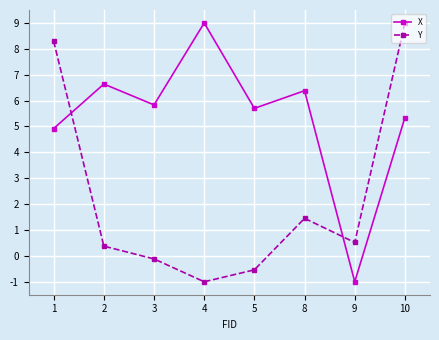

What is the value of the X point at the 4th from the left?

9.0